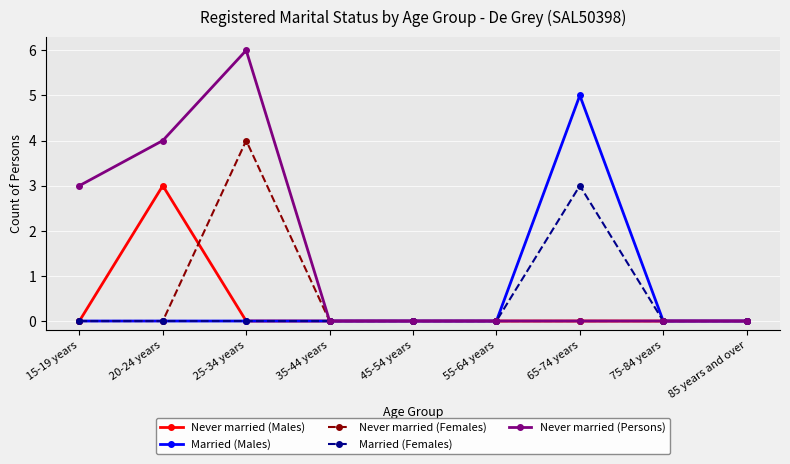

Reading right to left, what are all the values shown in this chart?

Never married (Males): 0	0	0	0	0	0	0	3	0
Married (Males): 0	0	5	0	0	0	0	0	0
Never married (Females): 0	0	0	0	0	0	4	0	0
Married (Females): 0	0	3	0	0	0	0	0	0
Never married (Persons): 0	0	0	0	0	0	6	4	3